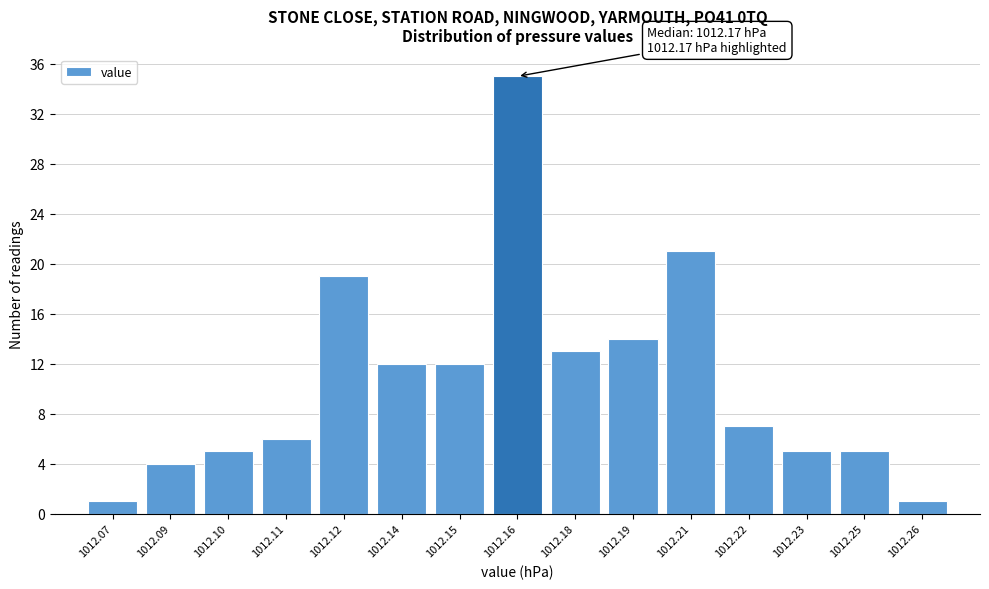

Reading left to right, extract all data points from this chart.

1	4	5	6	19	12	12	35	13	14	21	7	5	5	1